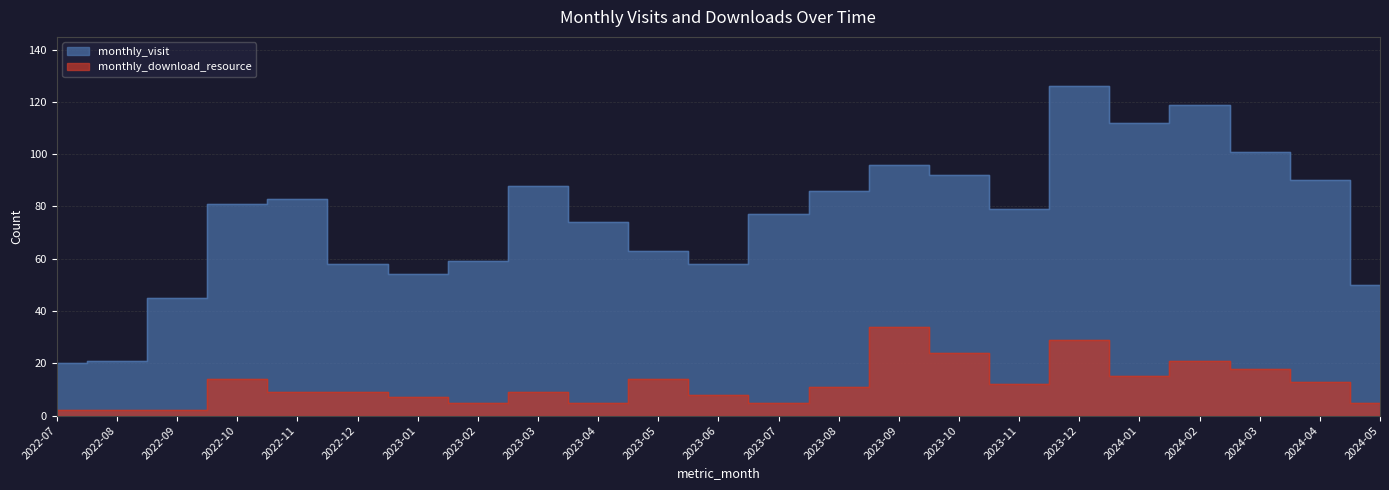

Reading left to right, what are all the values shown in this chart?

monthly_visit: 20	21	45	81	83	58	54	59	88	74	63	58	77	86	96	92	79	126	112	119	101	90	50
monthly_download_resource: 2	2	2	14	9	9	7	5	9	5	14	8	5	11	34	24	12	29	15	21	18	13	5